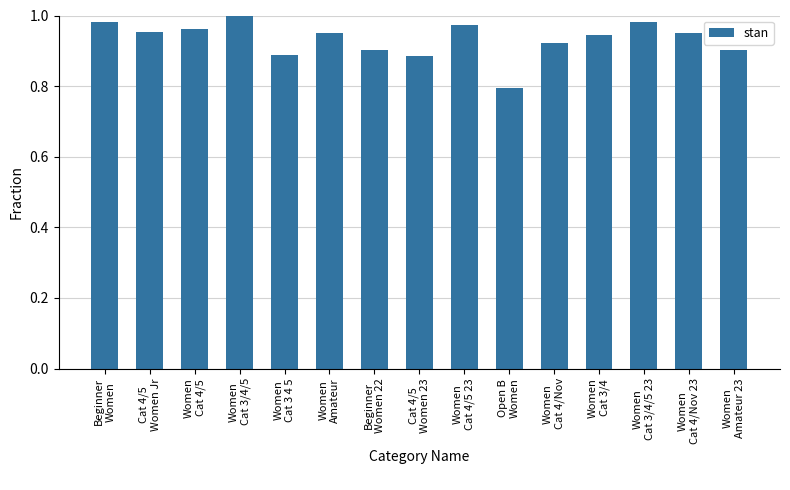

What is the minimum value shown in the chart?

0.8